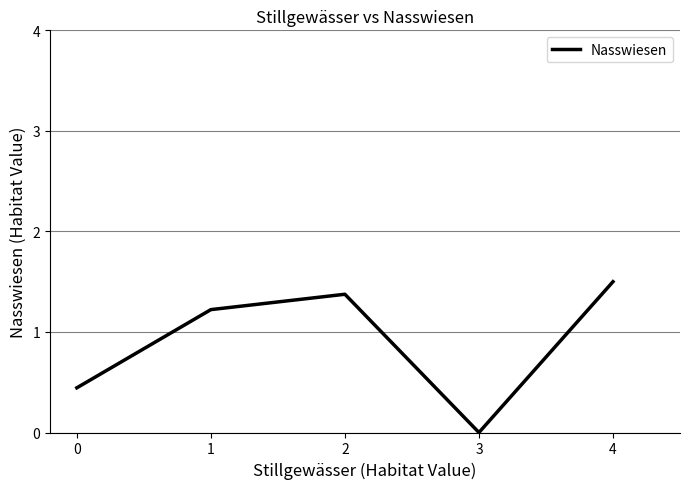

List the labels in order of value, smallest first.

3, 0, 1, 2, 4